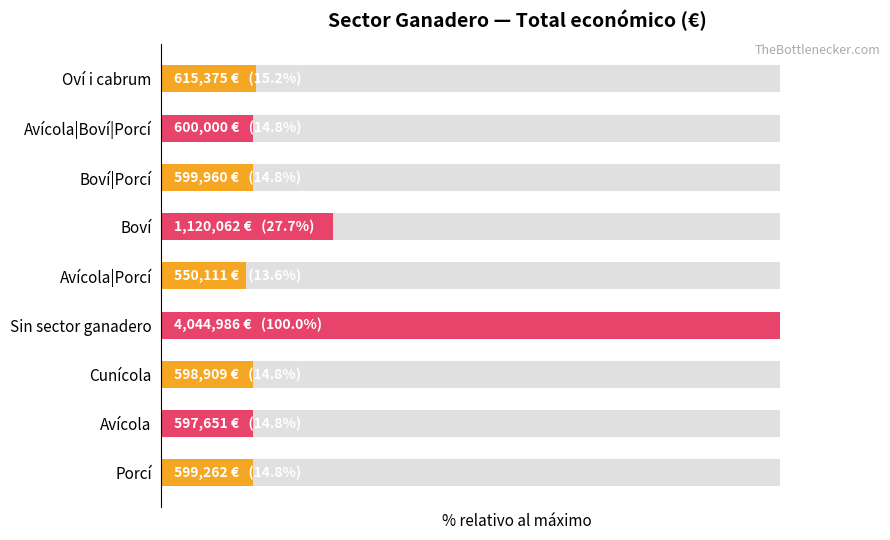

Which has a higher value, Cunícola or Avícola|Boví|Porcí?

Avícola|Boví|Porcí